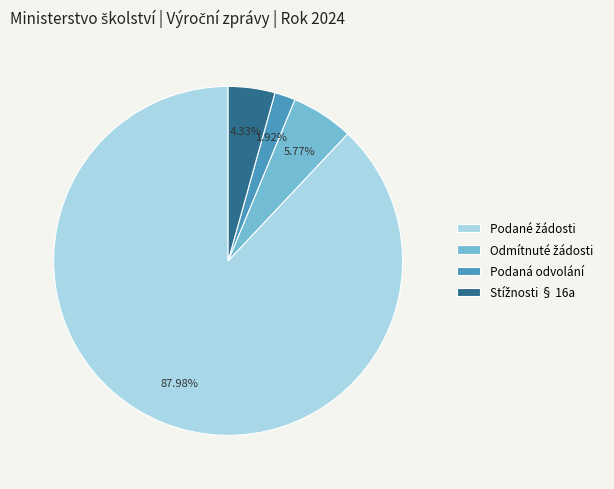

To the nearest percent, what is the difference between the largest and smallest slice percentages?

86%